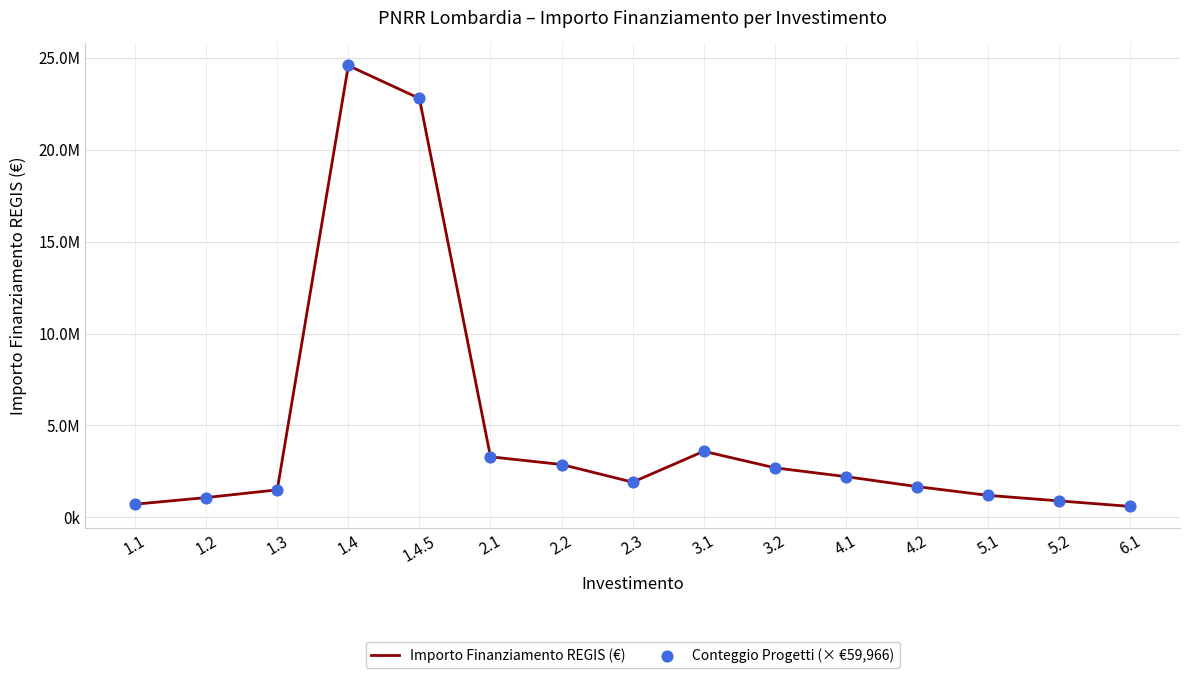

At how many categories does at least one series exceed 22578306?

2